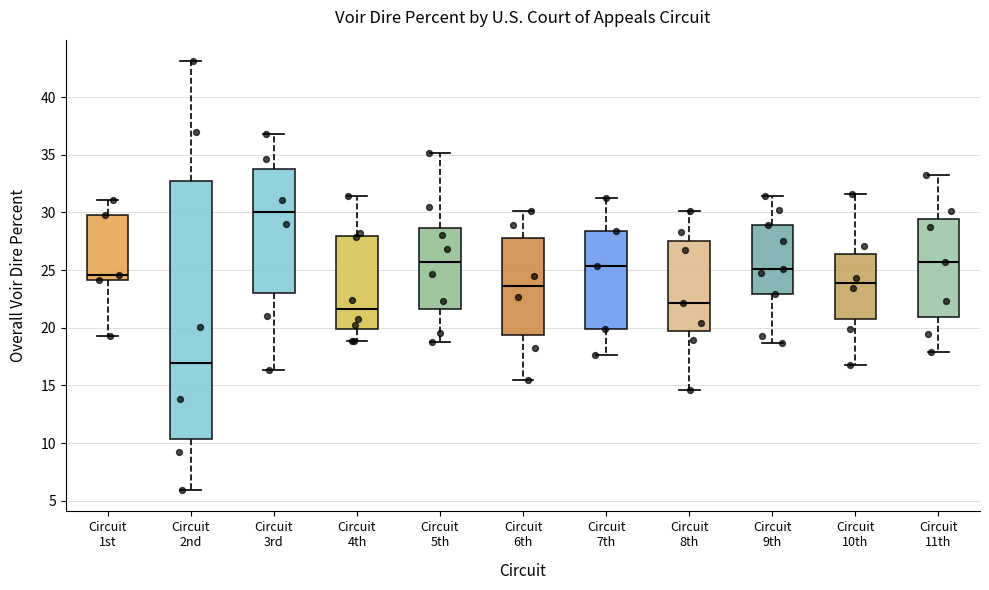

Where does the lower whisker of the box for Circuit 9th end on the y-axis? The values are not printed on the chart, so give them approximately, as read against the axis.

18.5